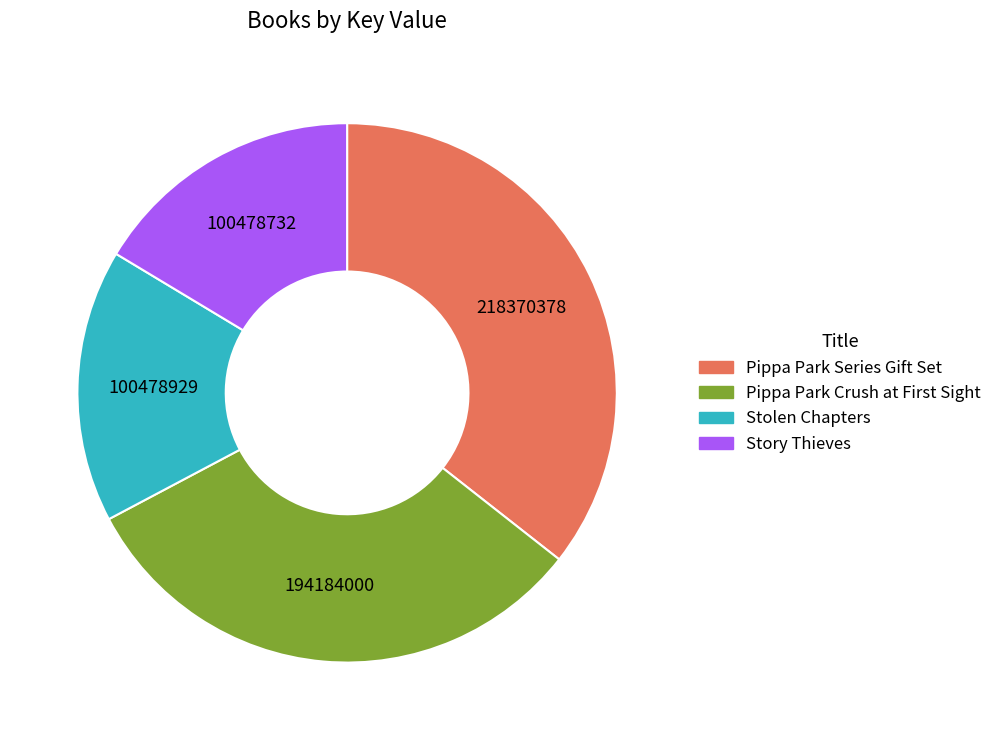

Which category has the biggest portion of the pie?

Pippa Park Series Gift Set